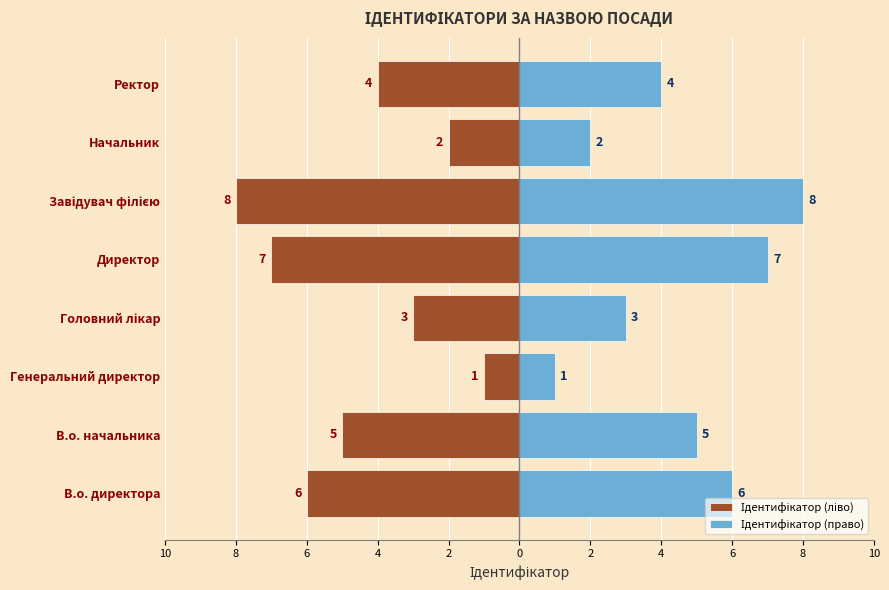

Which series has the widest spread of values?

Ідентифікатор (ліво)